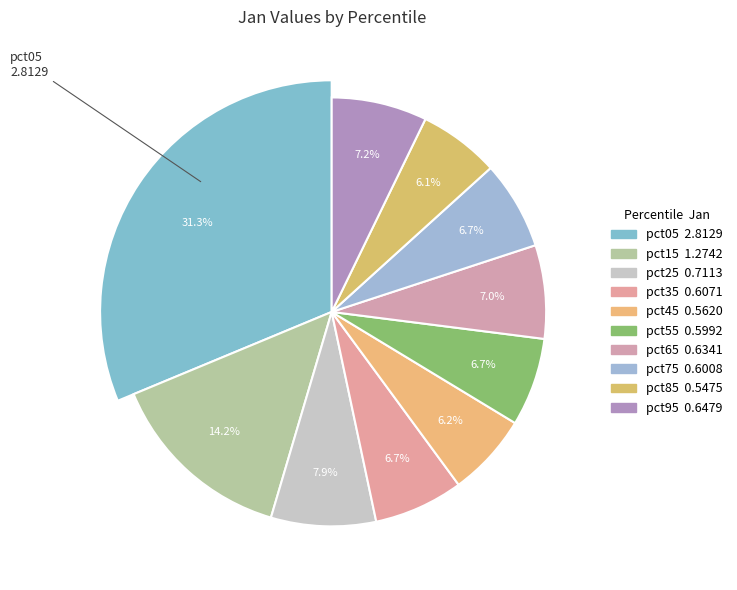

To the nearest percent, what is the average slice percentage?

10%